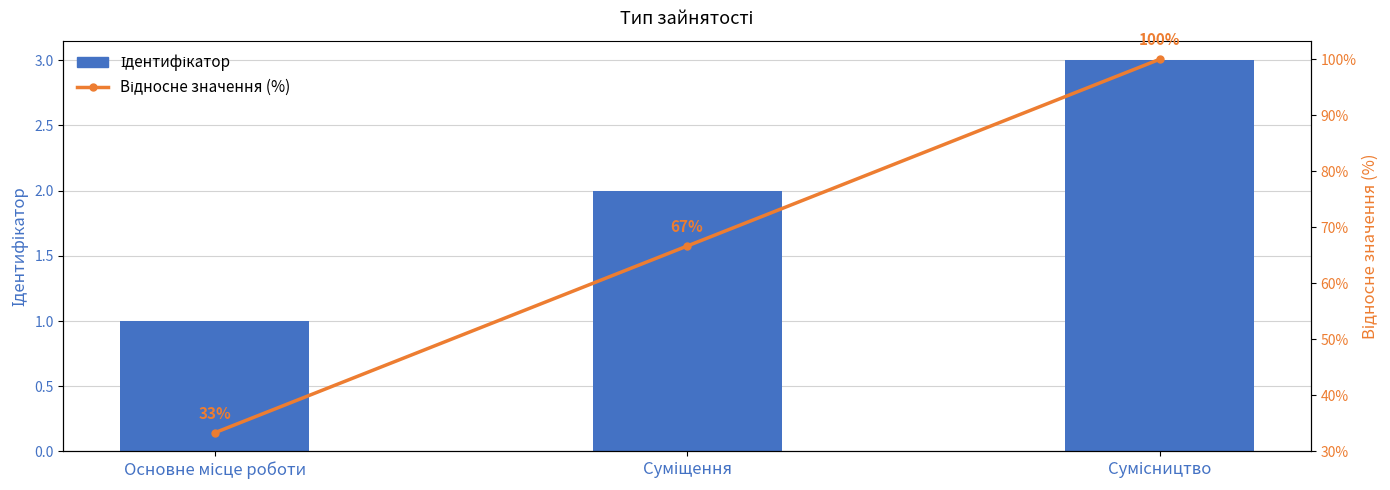

Reading left to right, what are all the values shown in this chart?

Ідентифікатор: 1.0	2.0	3.0
Відносне значення (%): 33.3	66.7	100.0